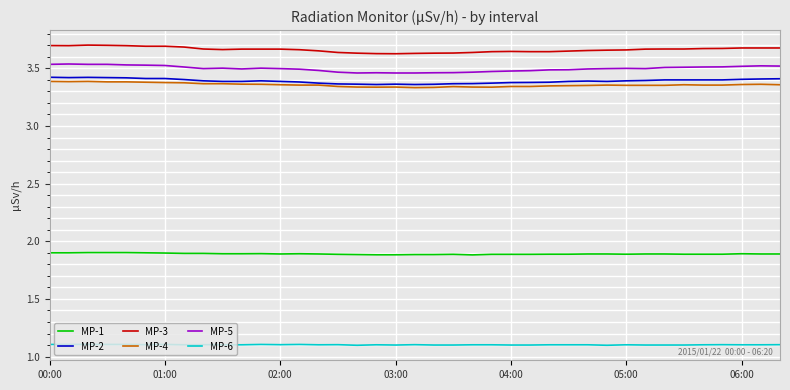

True or false: MP-4 and MP-3 intersect in this chart.

False